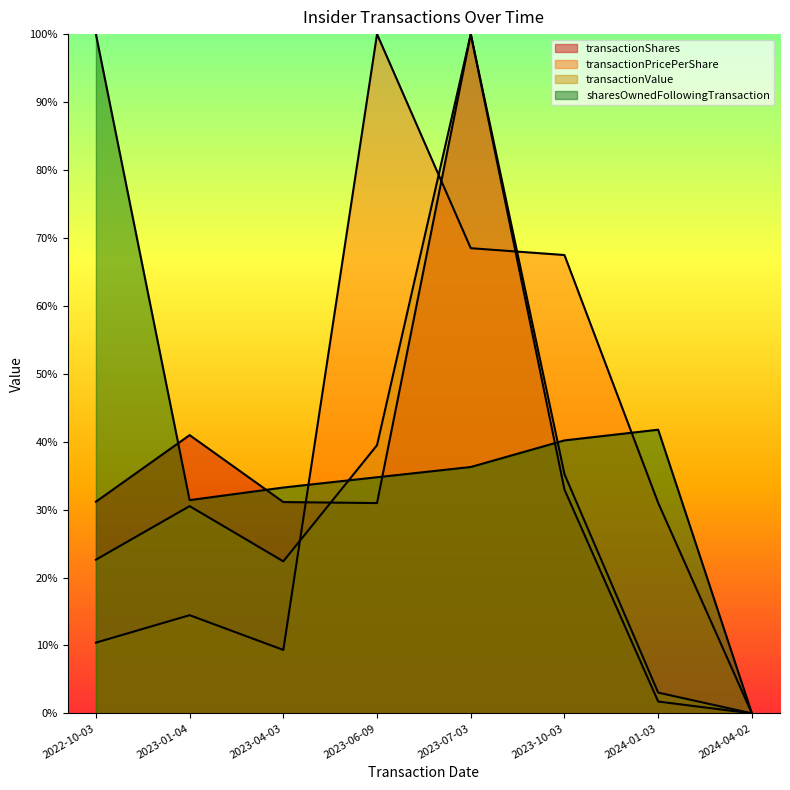

What is the label of the 8th point from the right?

2022-10-03